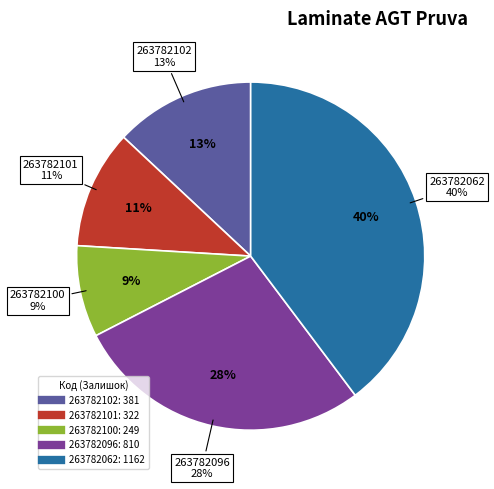

The 263782100 slice represents 1% of the pie. True or false?

False